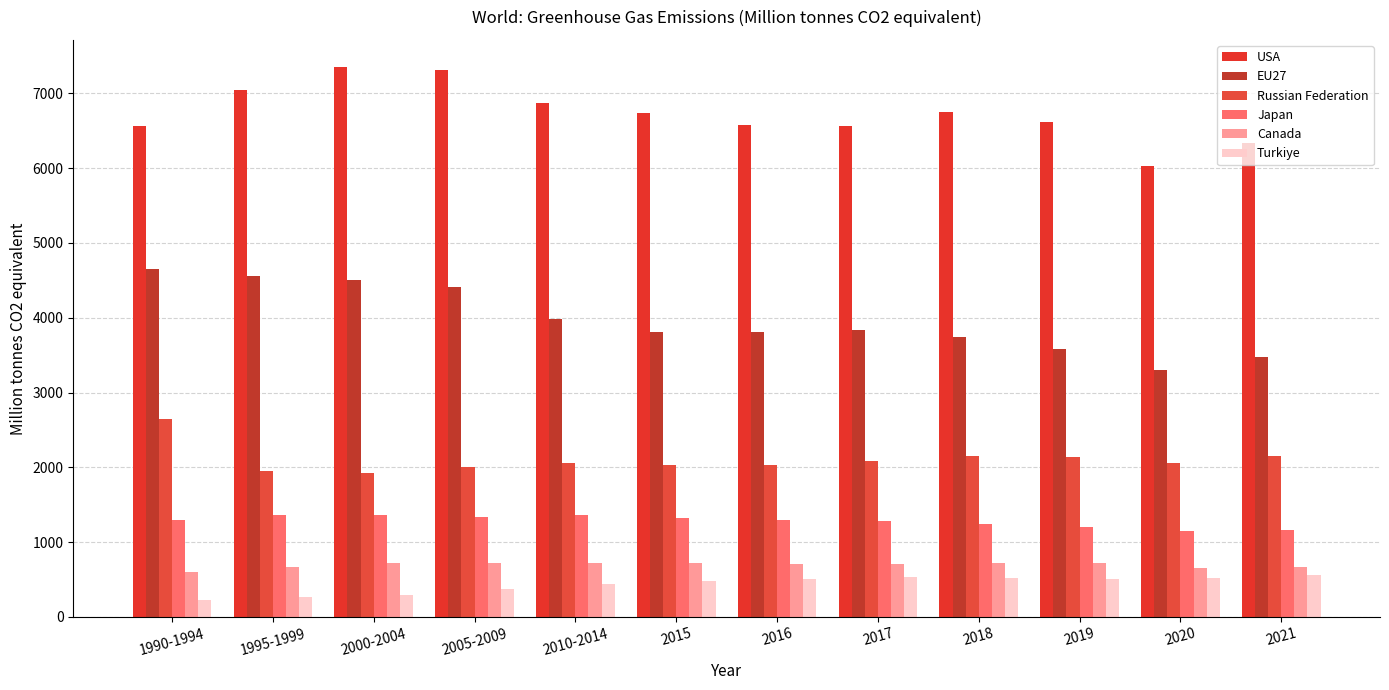

At which category is the sum across all series the highest?

2000-2004